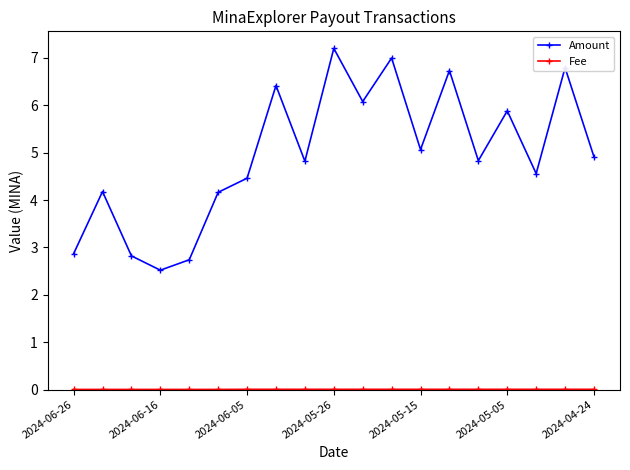

How many interior local valleys does the Amount series have?

6